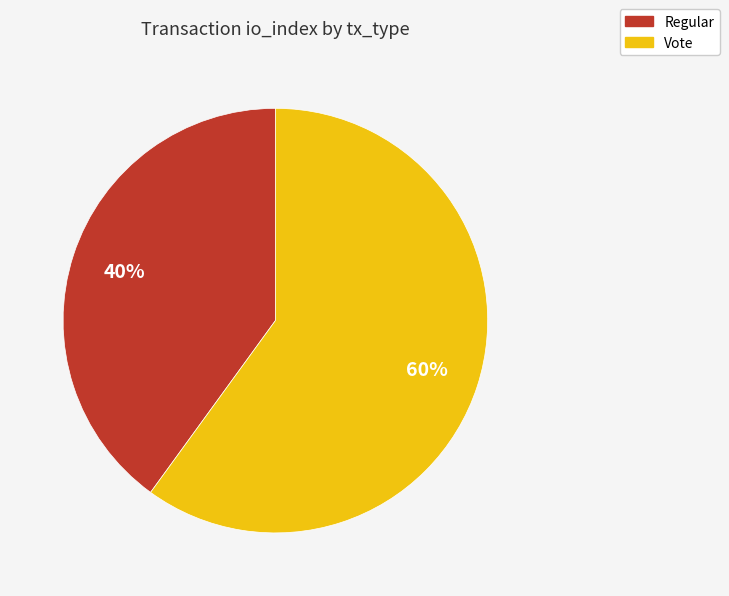

How many segments does this pie chart have?

2